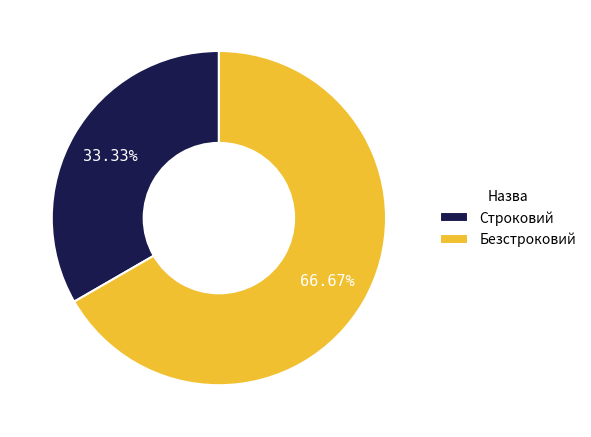

Which has a higher value, Безстроковий or Строковий?

Безстроковий